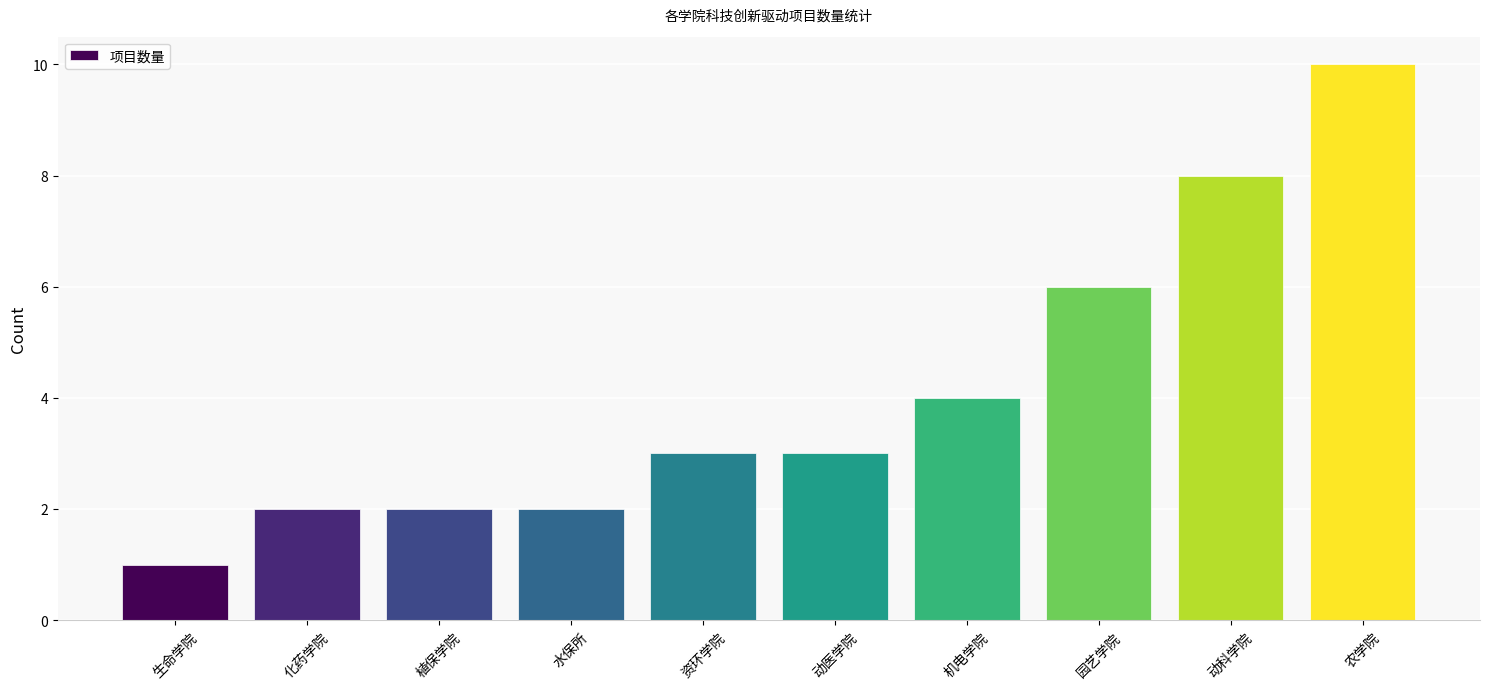

What is the change in value from 水保所 to 资环学院?

+1